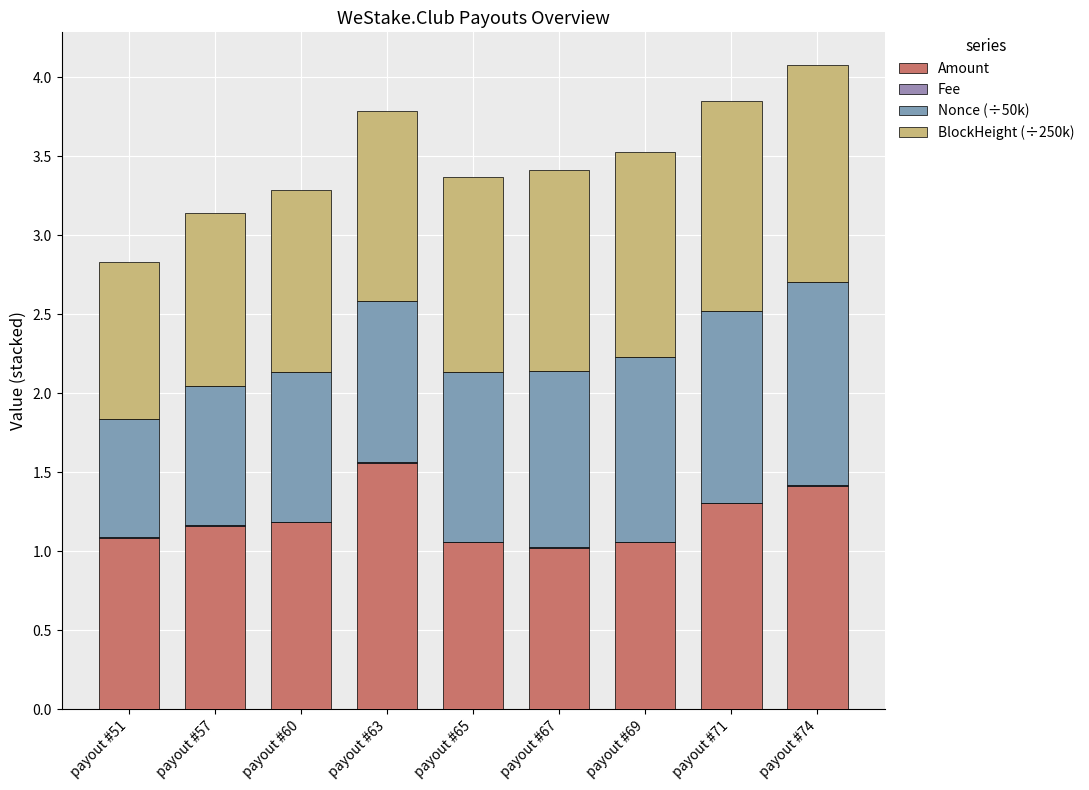

Which series has the largest total across all categories?

BlockHeight (÷250k)